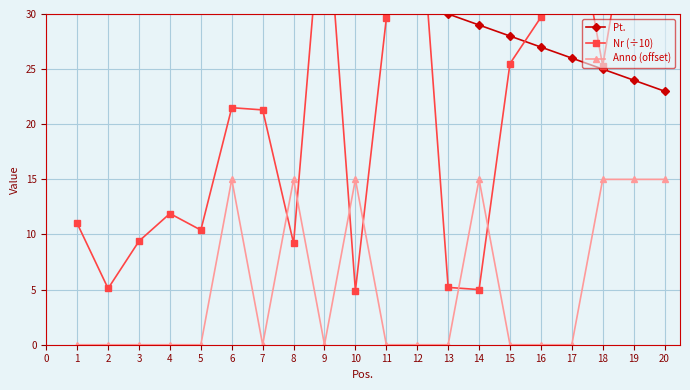

The Anno (offset) series shows 0 at 11. True or false?

True